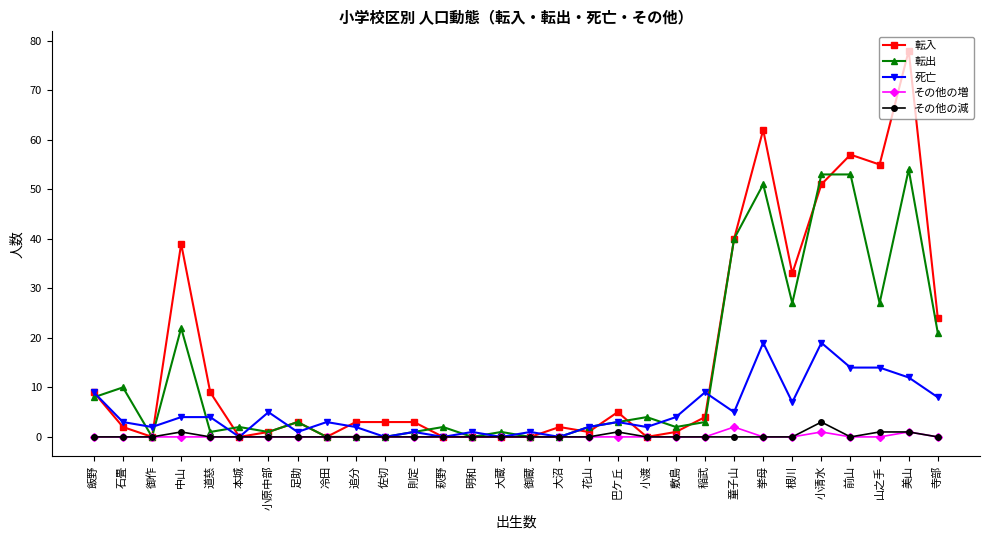

Where is the first local maximum for 転出?

石畳